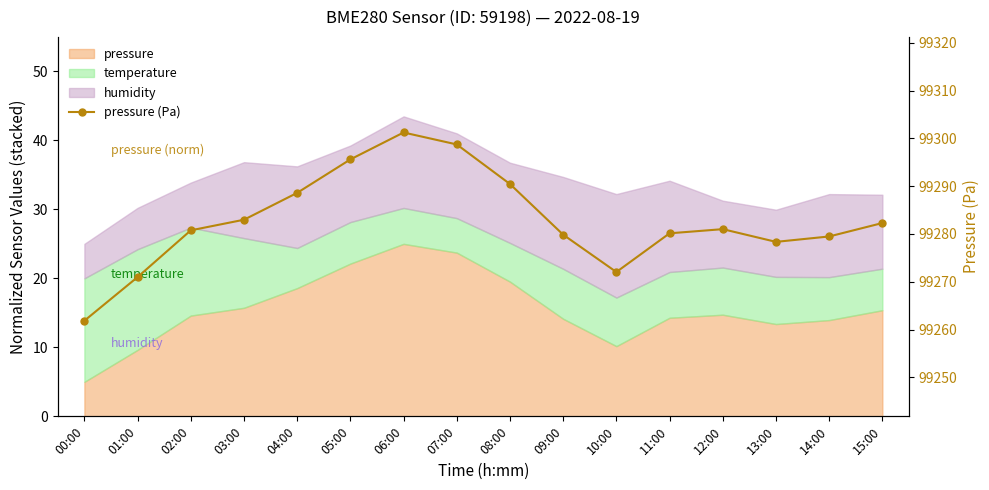

What is the difference between the second highest and minimum values?

36.9